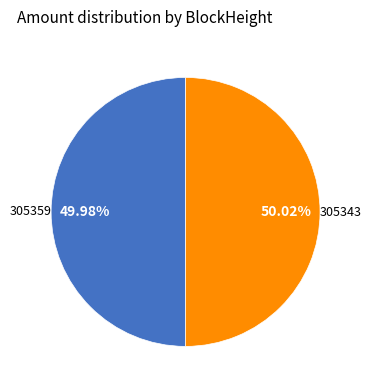

Does any single category account for the majority?

Yes